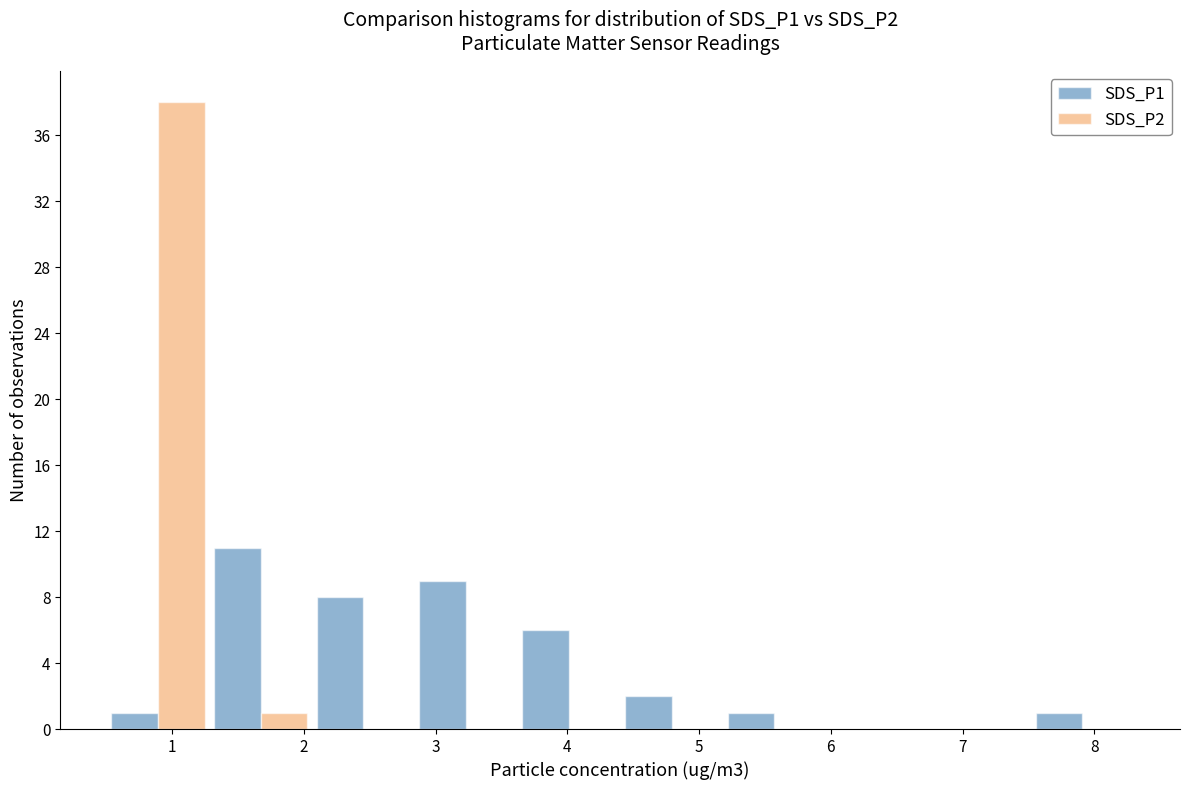

What is the height of the SDS_P1 bar covering 3.62 to 4.40 on the x-axis? Neither the bar edges nor the heights are printed on the chart, so give them approximately, as read against the axes.

6